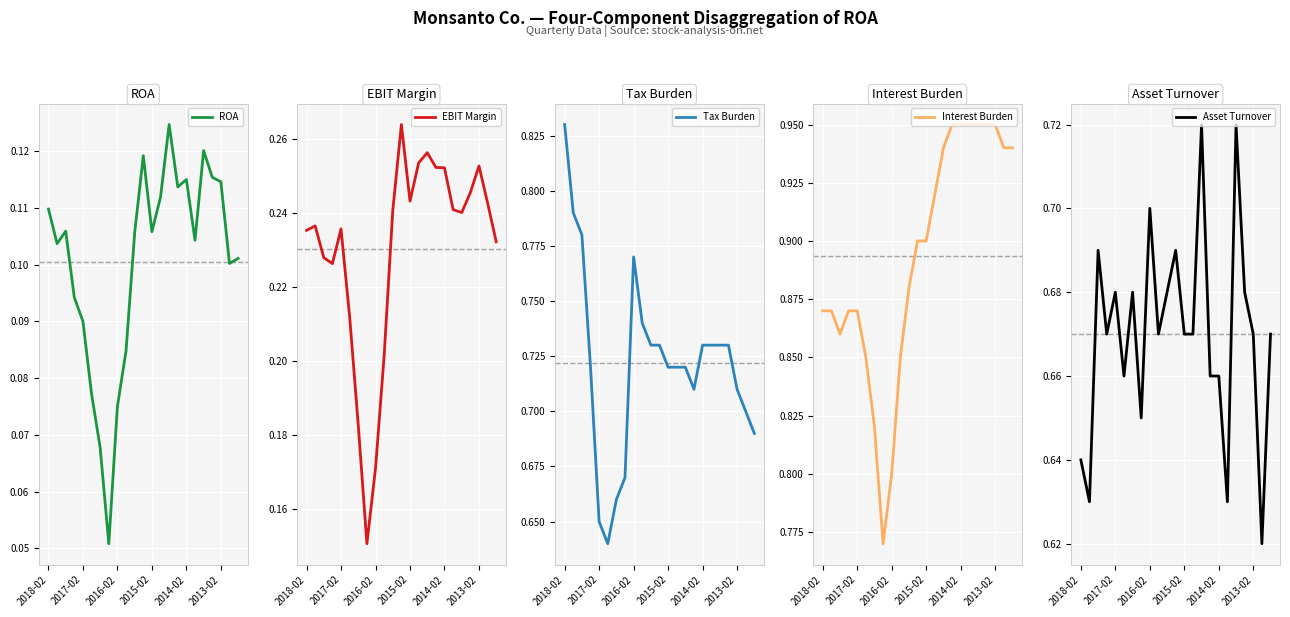

True or false: Interest Burden has more than 1 interior local peaks.

False